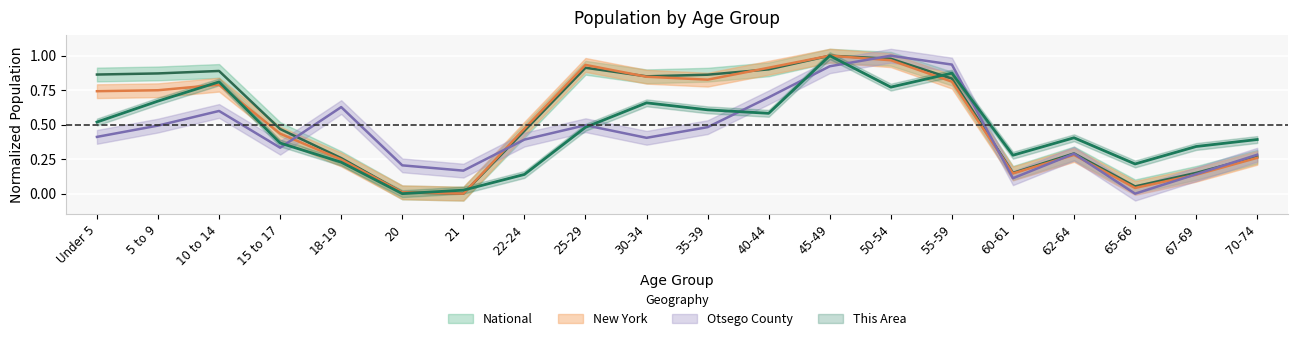

Read the Otsego County value at Under 5.

0.4